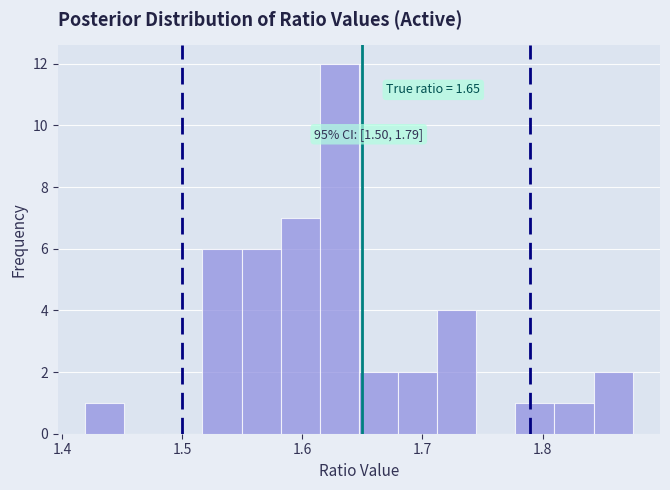

Around what value on the x-axis is the tallest bar? Give the approximate position of its centre, as read against the axis.

1.63